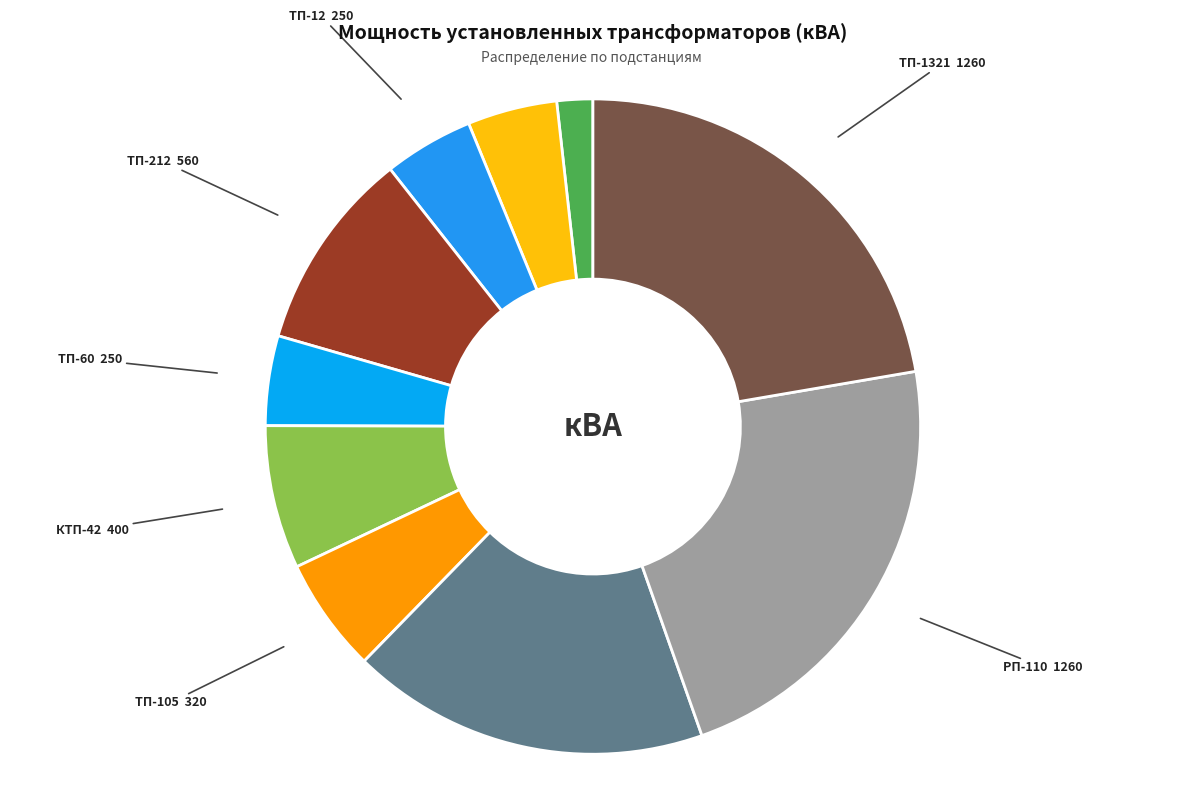

To the nearest percent, what is the average slice percentage?

10%